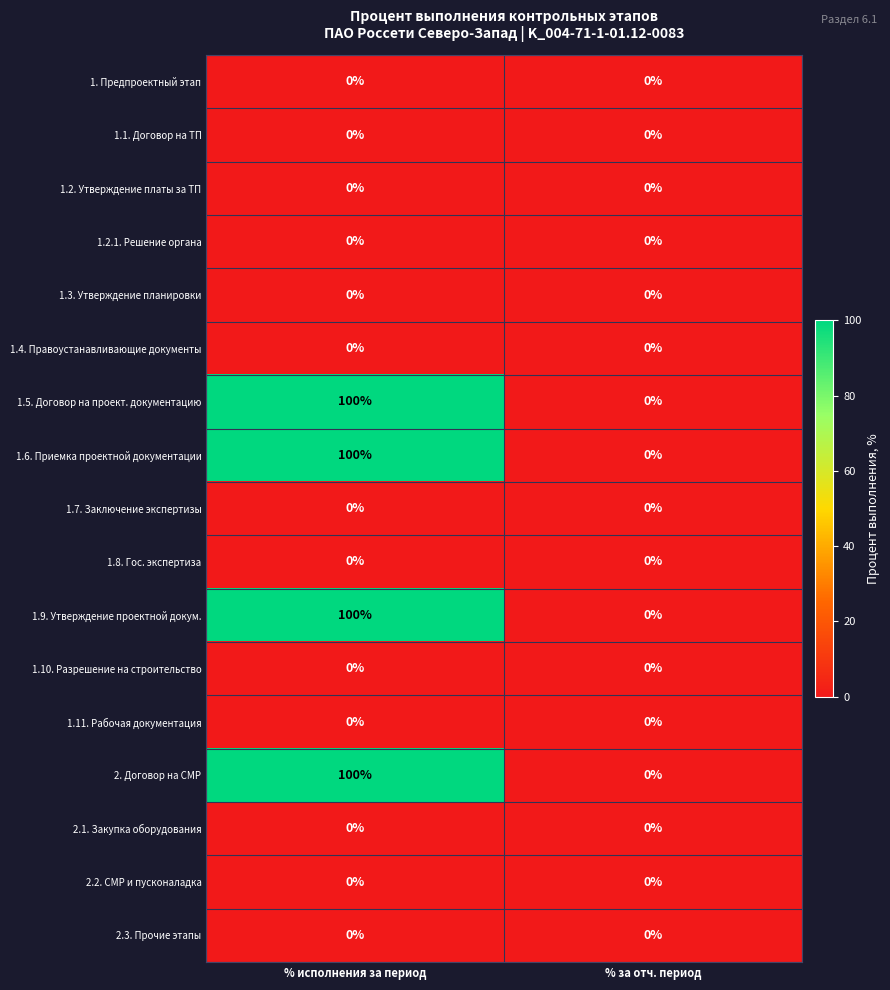

At which category is the sum across all series the highest?

% исполнения за период